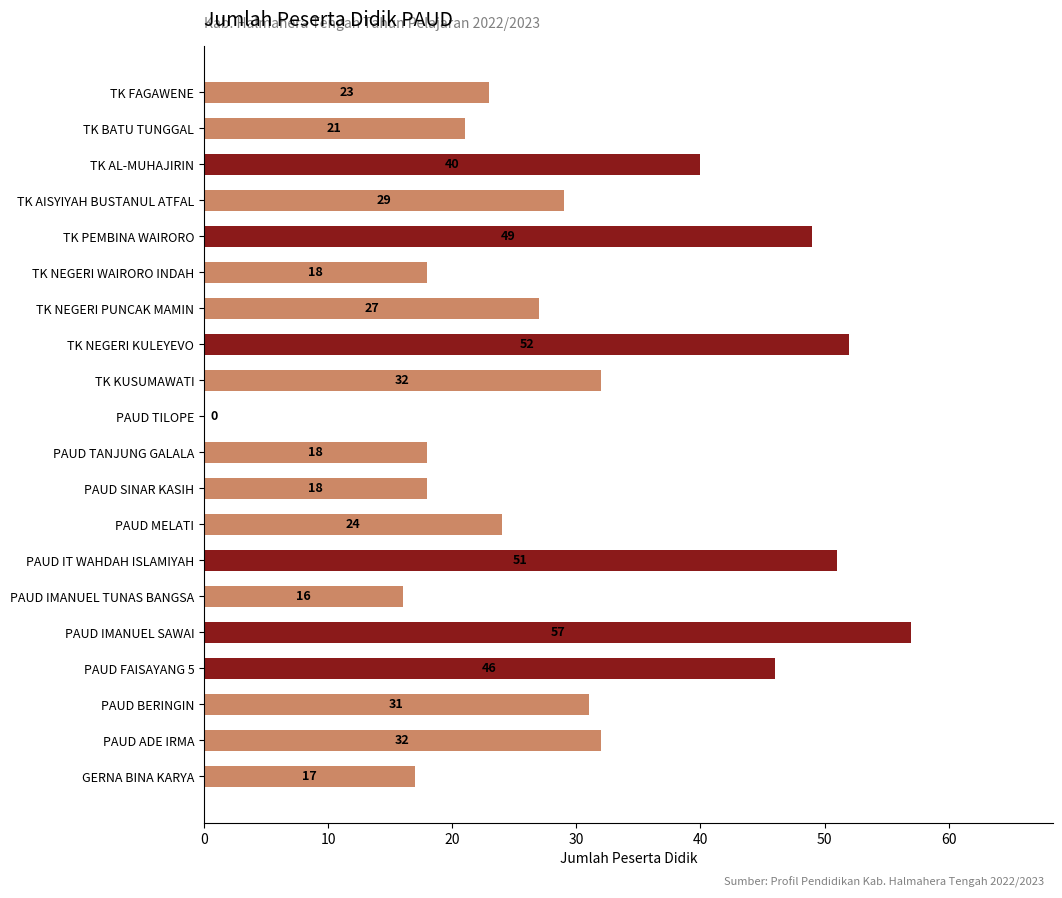

At which label is the value closest to 28?

TK NEGERI PUNCAK MAMIN